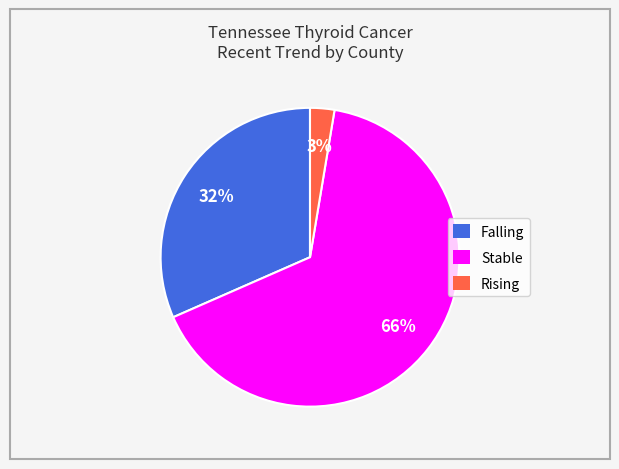

Between Falling and Rising, which is larger?

Falling